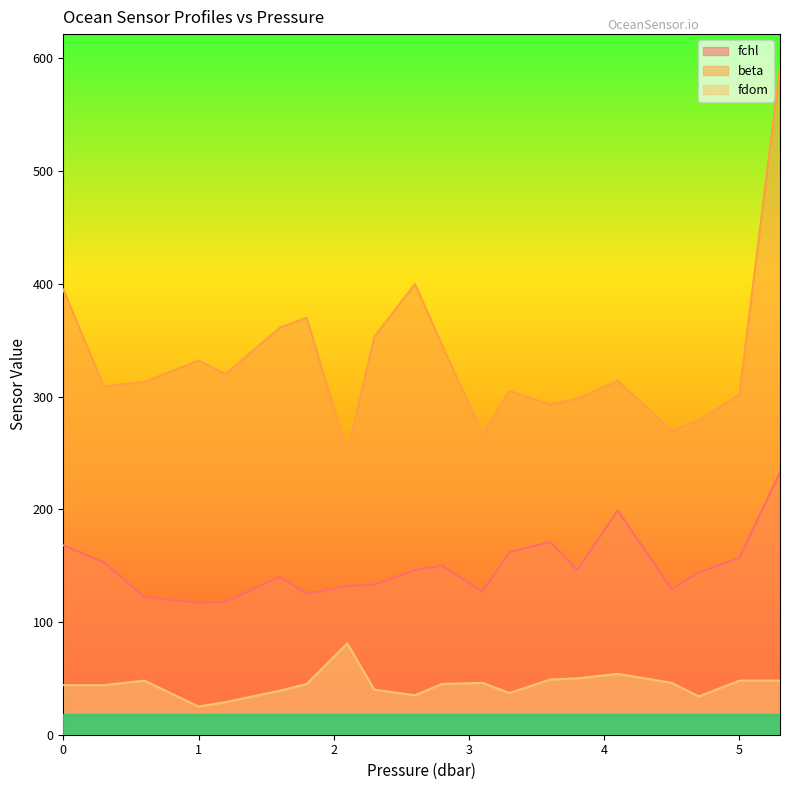

How many data points in fchl are less than 146?

10